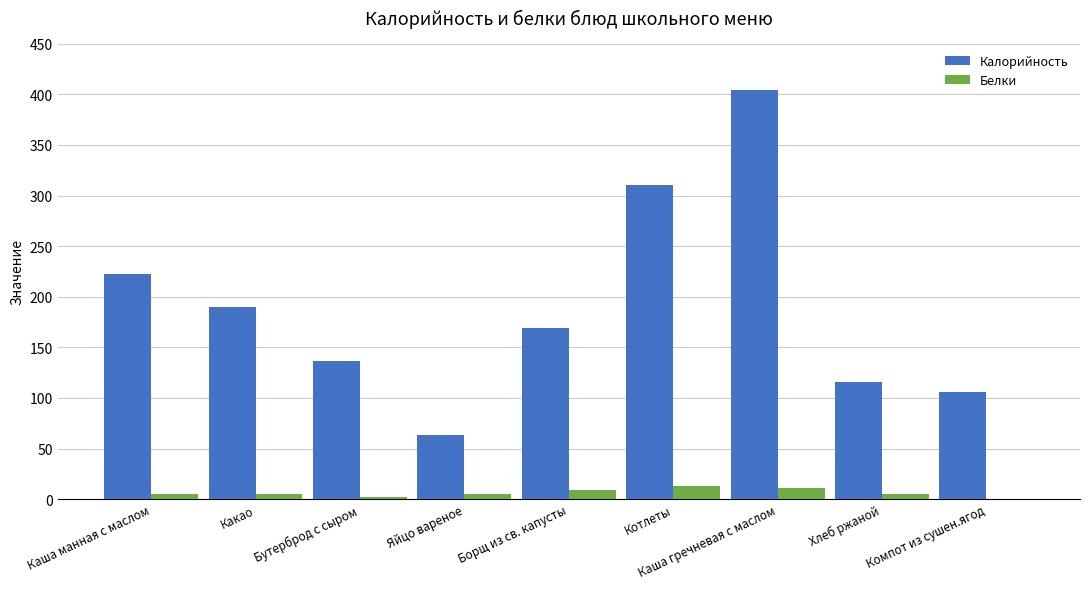

How many values in Белки are above zero?

8